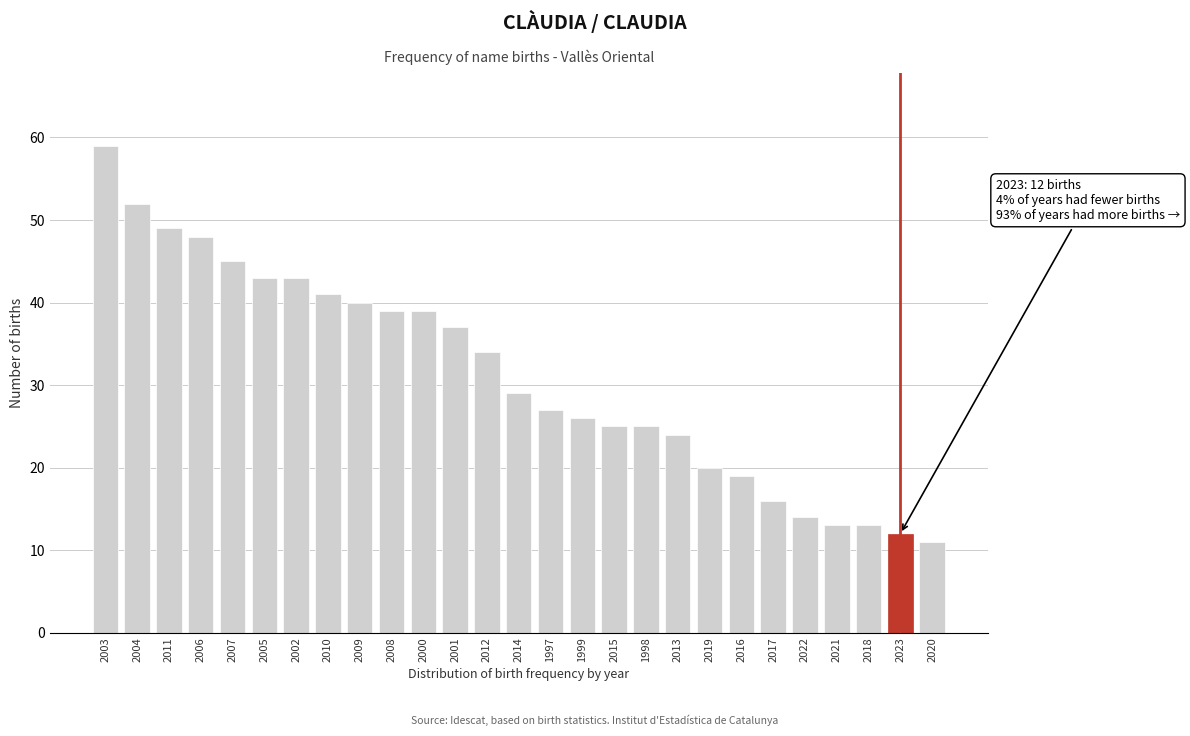

Reading right to left, transcribe all the data shown in this chart.

2020=11	2023=12	2018=13	2021=13	2022=14	2017=16	2016=19	2019=20	2013=24	1998=25	2015=25	1999=26	1997=27	2014=29	2012=34	2001=37	2000=39	2008=39	2009=40	2010=41	2002=43	2005=43	2007=45	2006=48	2011=49	2004=52	2003=59